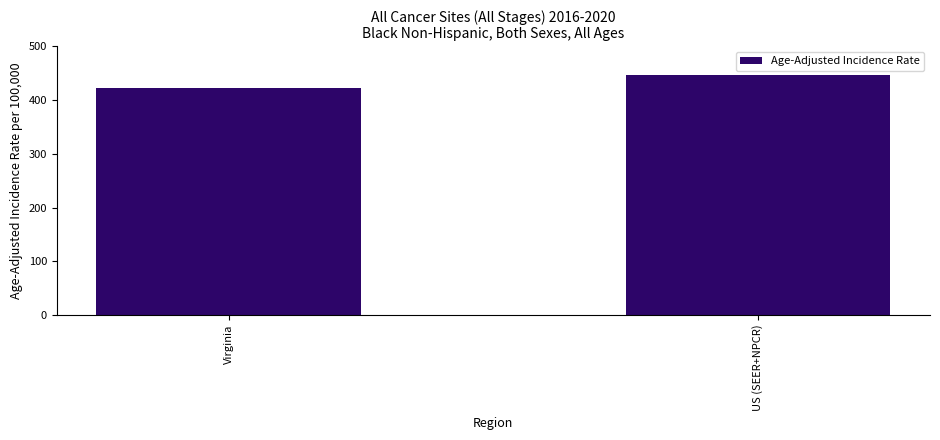

What is the maximum value shown in the chart?

445.9